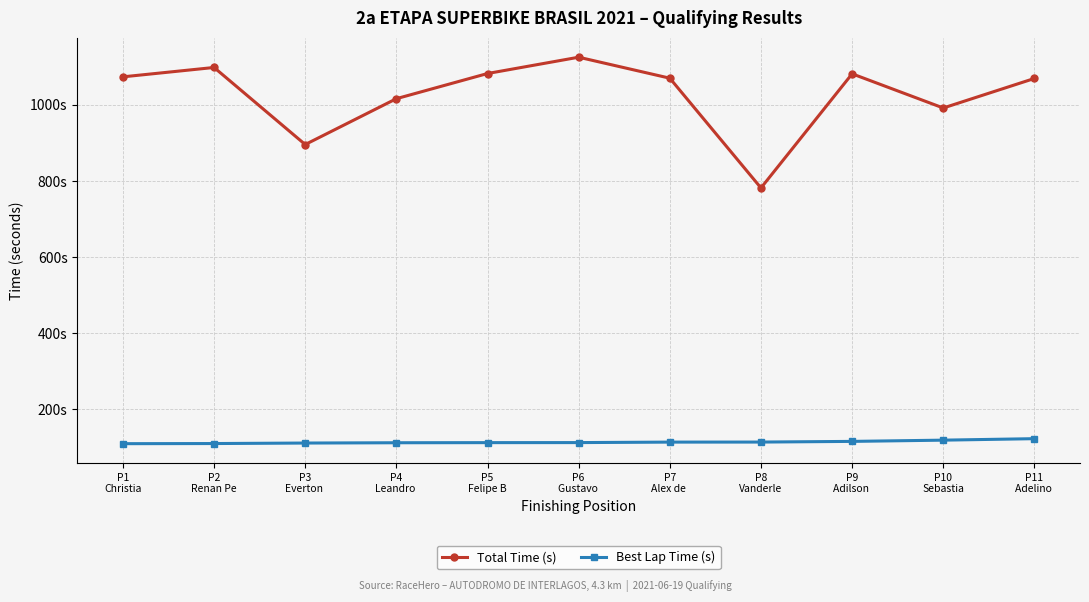

True or false: Best Lap Time (s) and Total Time (s) intersect in this chart.

False